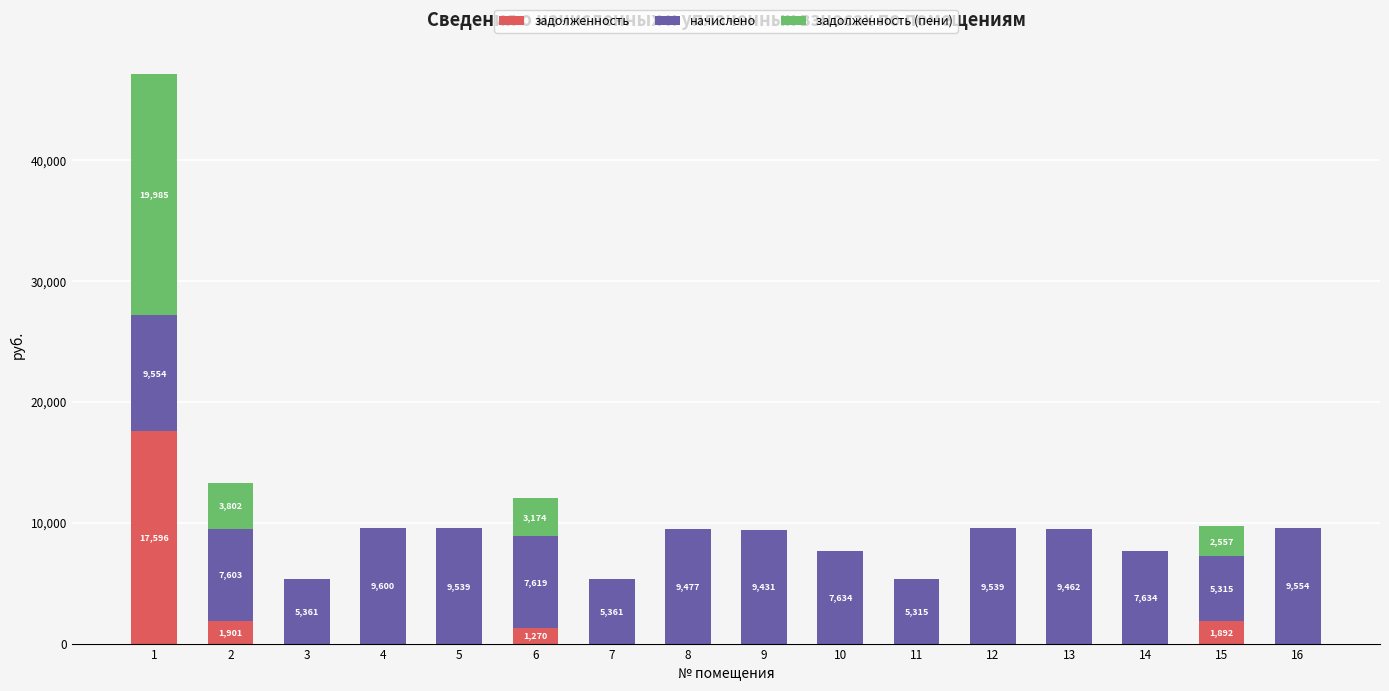

How many positive values does the задолженность series have?

4